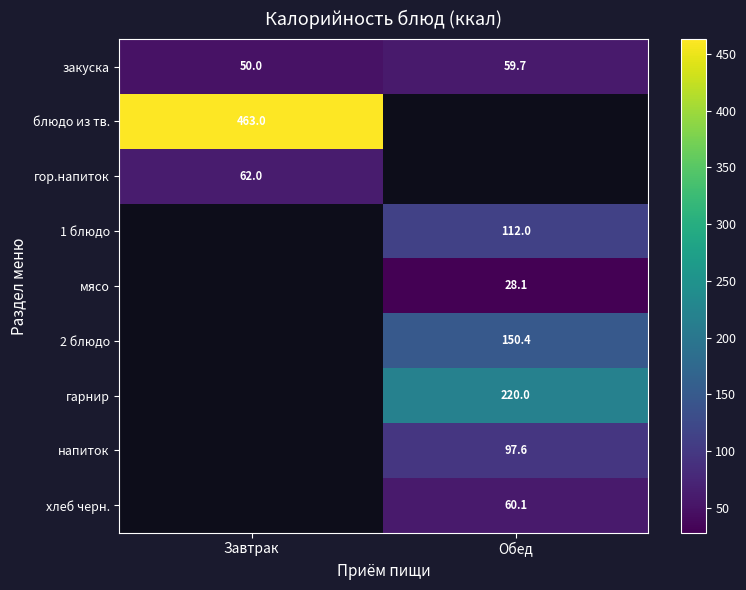

Where is закуска nearest to the value 54?

Завтрак